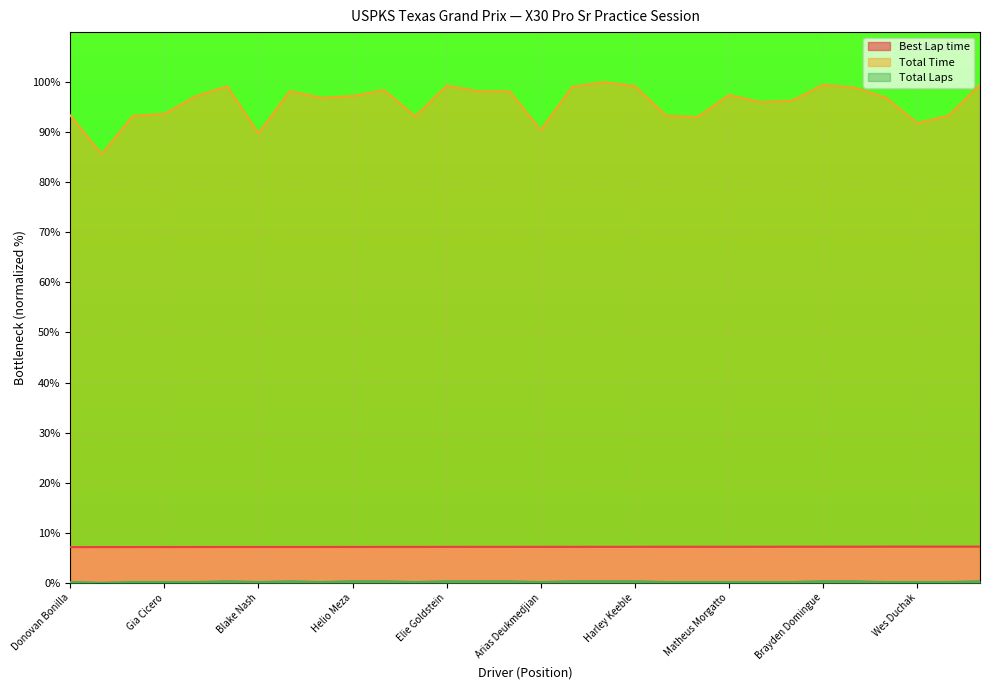

What is the difference between the maximum and minimum values in the Total Time series?

14.4